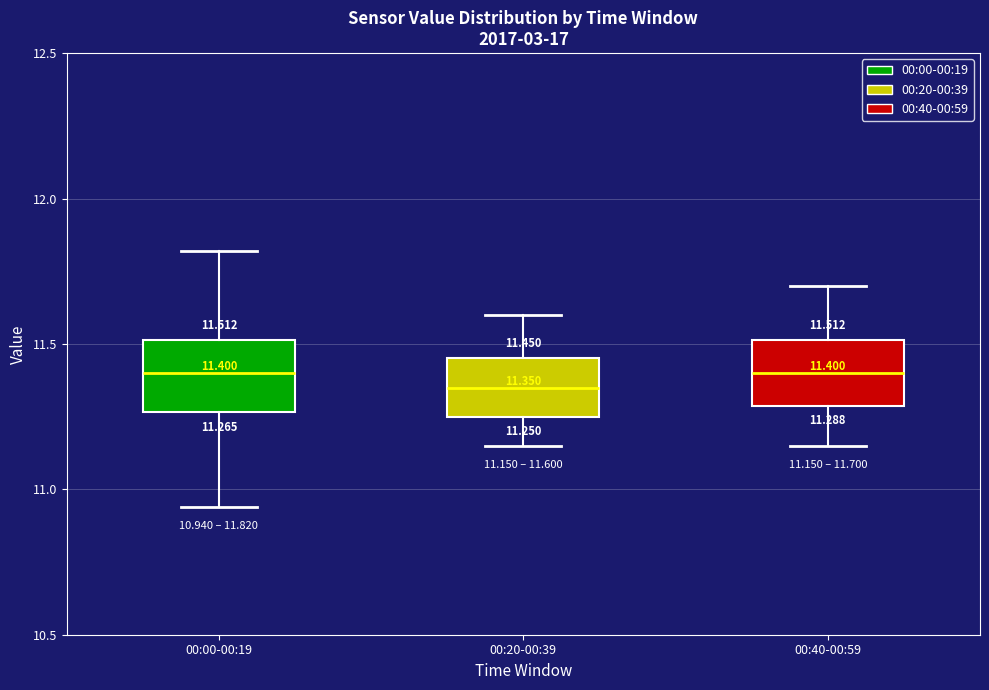

Which box has the lowest median line?

00:20-00:39